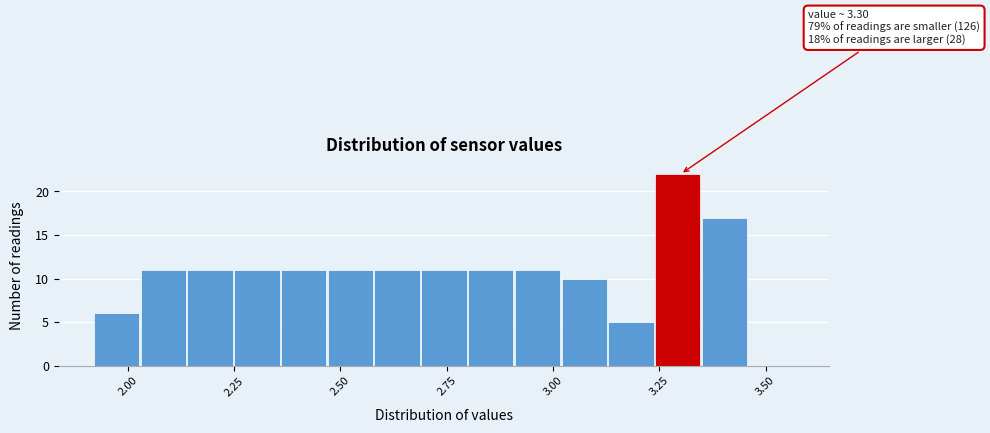

Read against the x-axis, roughly where is the centre of the tallest bar?

3.30